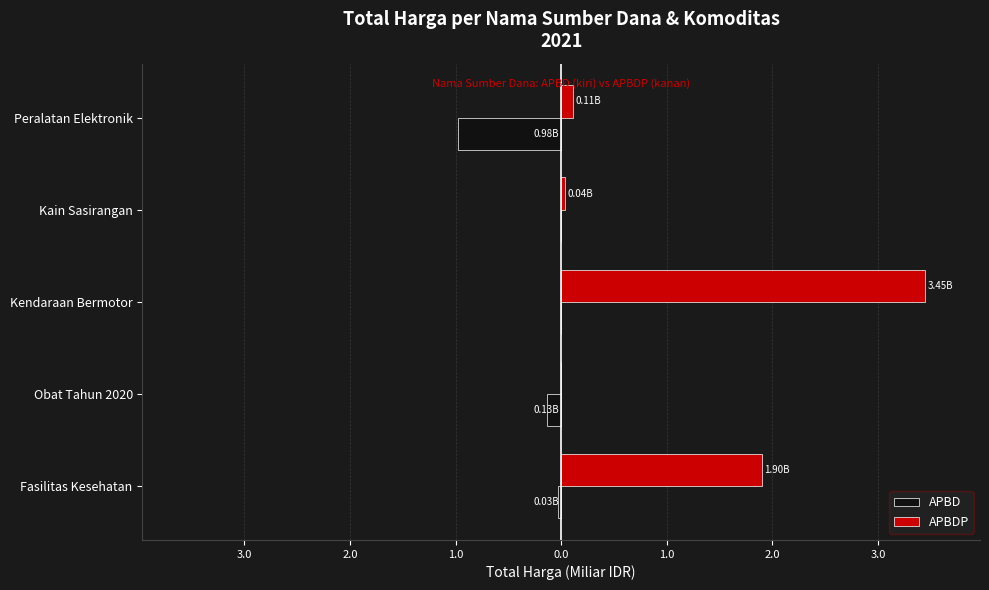

What are all the series names shown in the legend?

APBD, APBDP